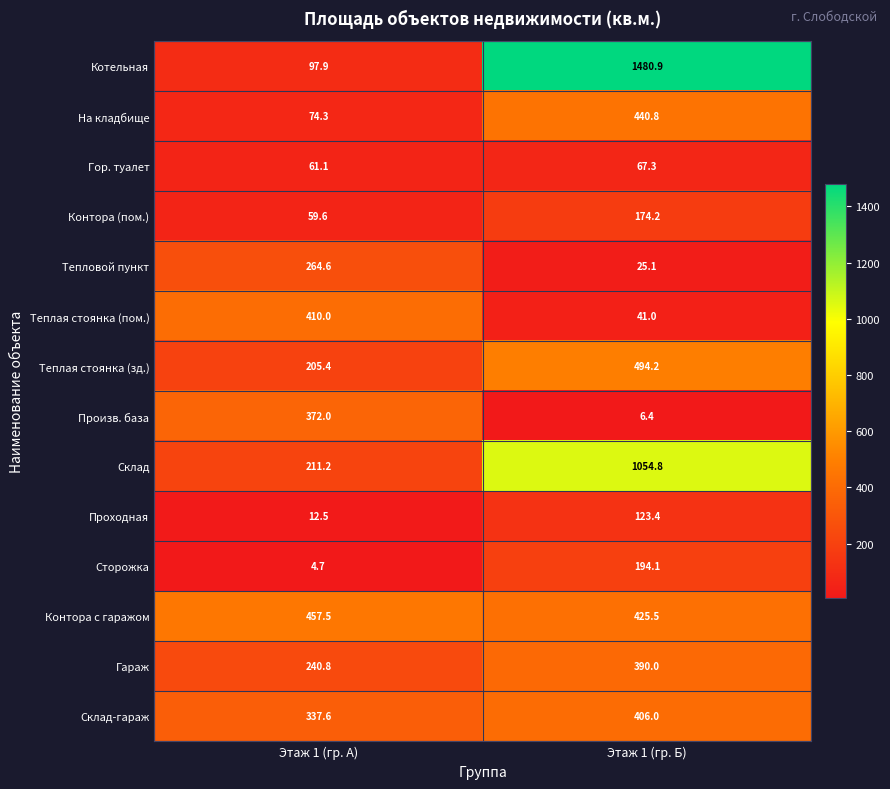

The Произв. база series shows 372.0 at Этаж 1 (гр. А). True or false?

True